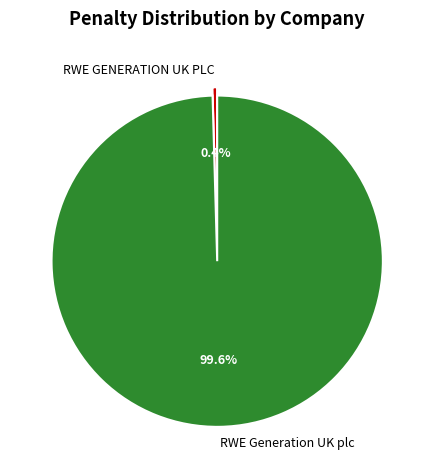

What is the smallest slice in the pie chart?

RWE GENERATION UK PLC